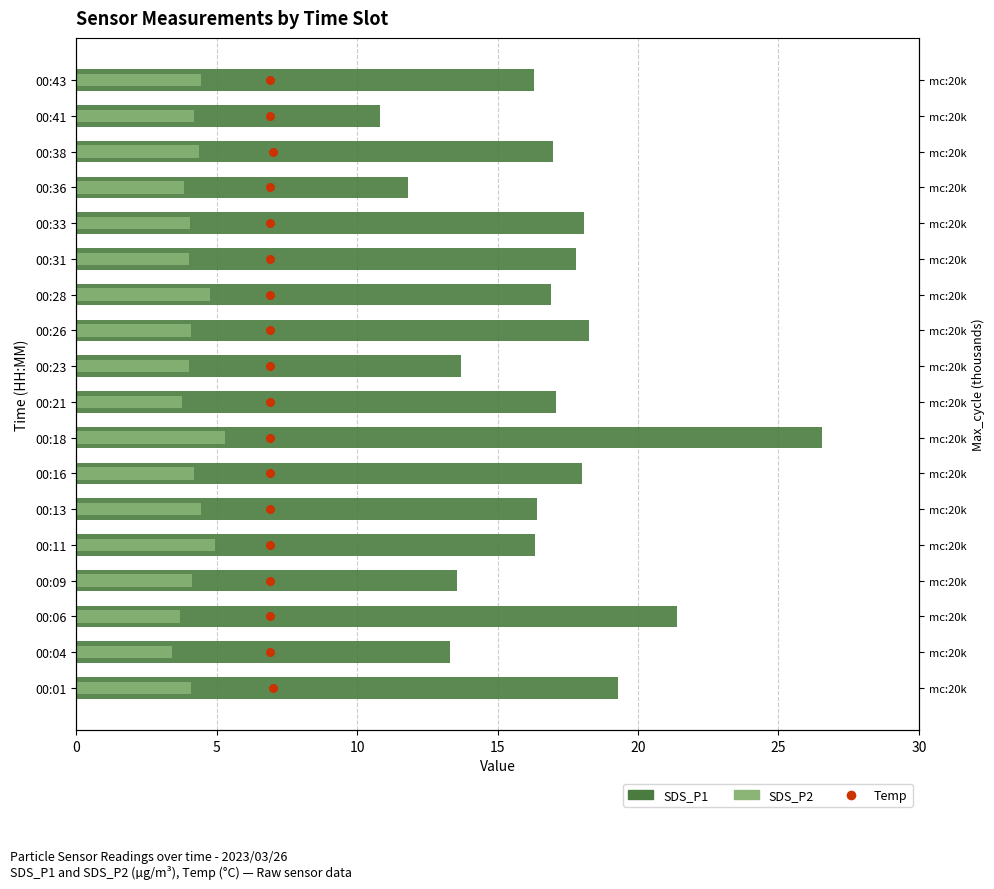

Which series reaches the minimum Y coordinate?

Temp